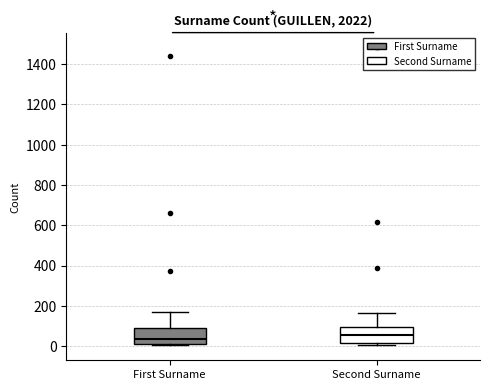

Reading left to right, transcribe this box plot: for each box, give where its median line is, the range the box spans, and where its two whiskers end, as read against the y-axis. The values are not printed on the chart, so give them approximately, as read against the axis.

First Surname: median 40, box 0 to 100, whiskers 0 to 160
Second Surname: median 60, box 20 to 100, whiskers 0 to 160